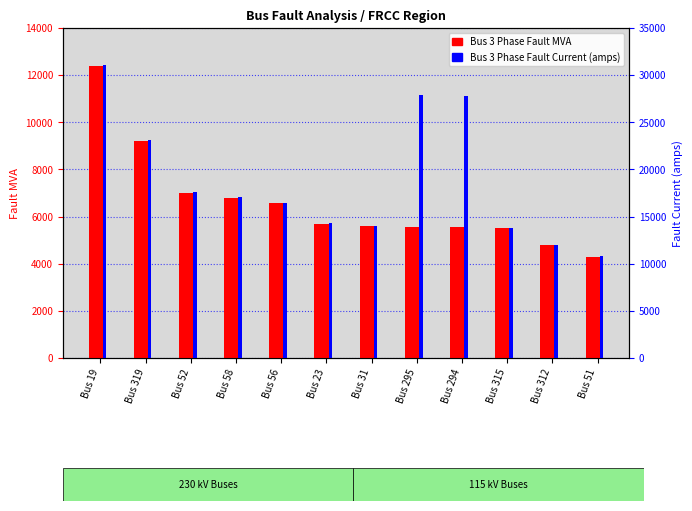

At how many categories does at least one series exceed 5583?

12